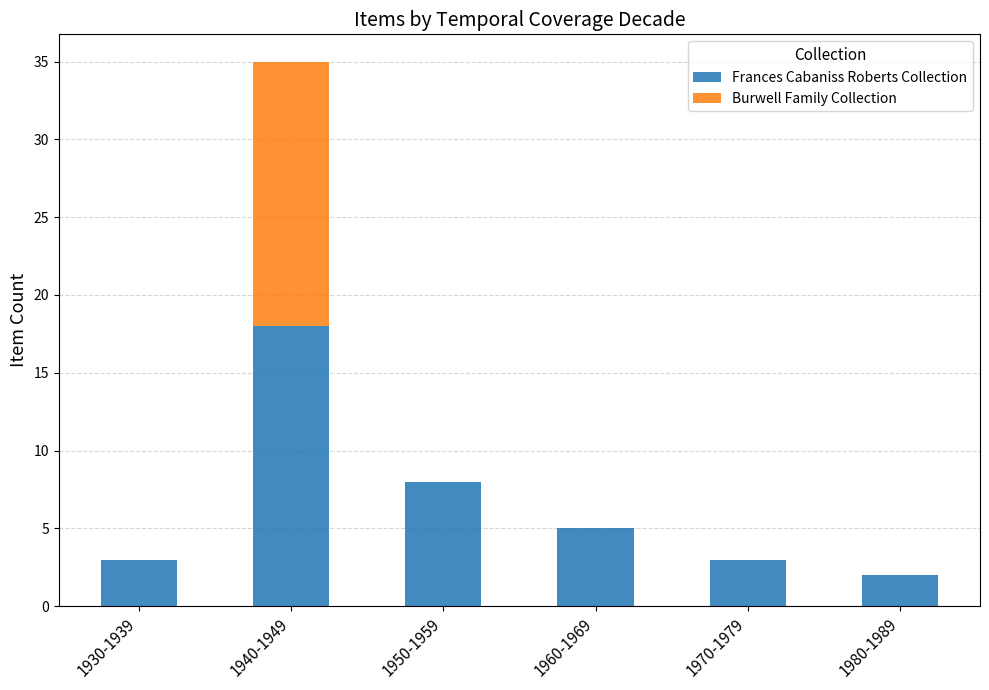

Is it true that Frances Cabaniss Roberts Collection equals 5 at 1960-1969?

True